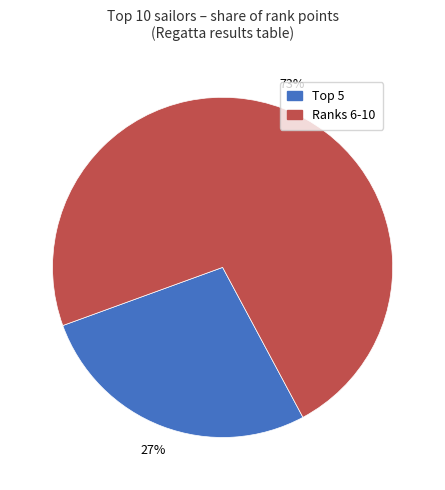

Is there a majority slice in this chart?

Yes